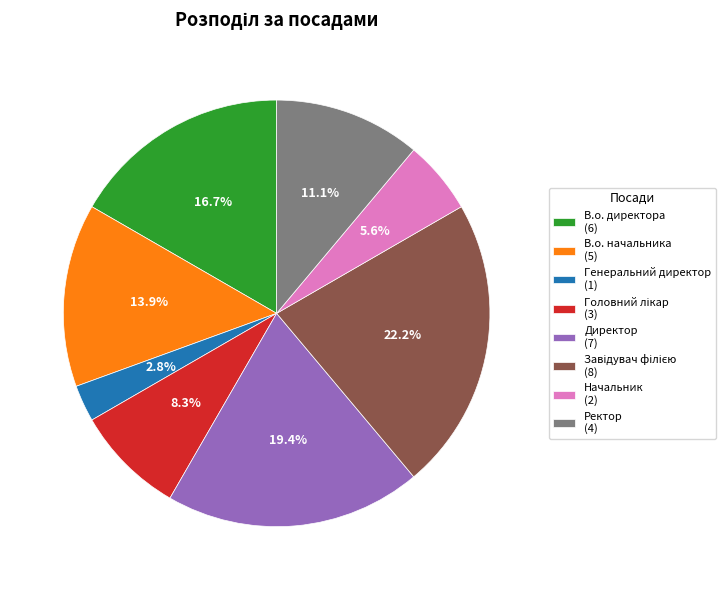

To the nearest percent, what is the average slice percentage?

12%